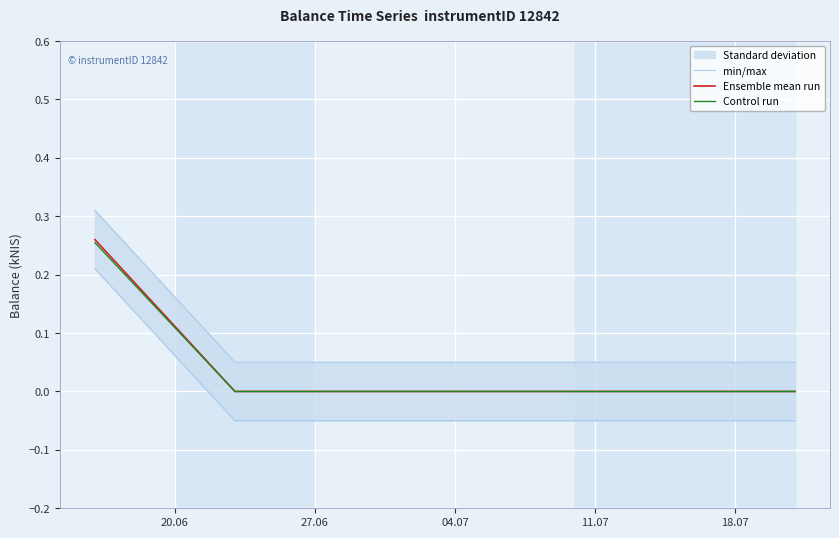

How many Ensemble mean run values are between 0 and 1?

3